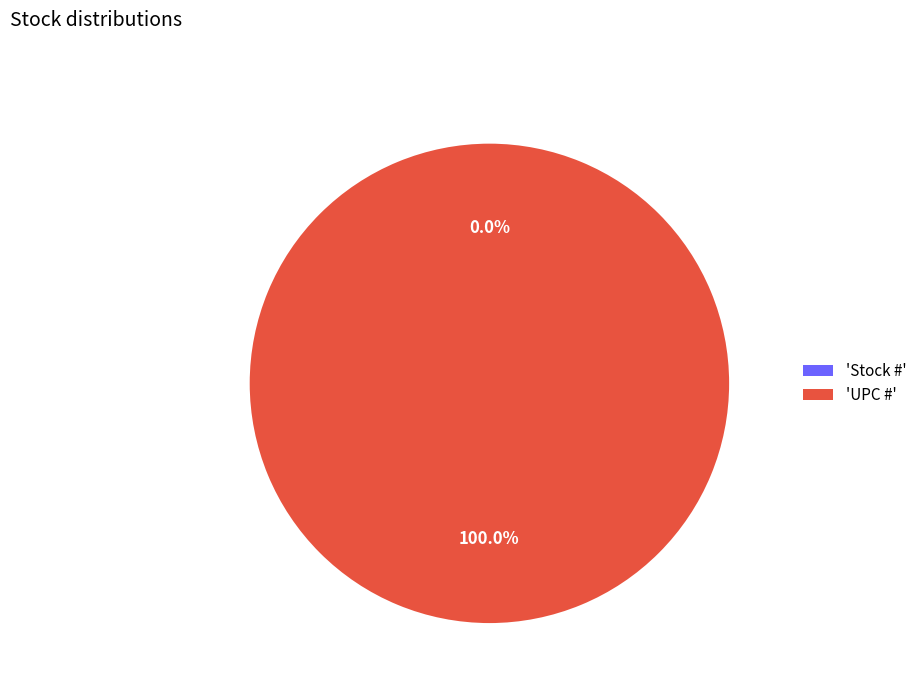

Is the sum of Stock # and UPC # greater than half?

Yes